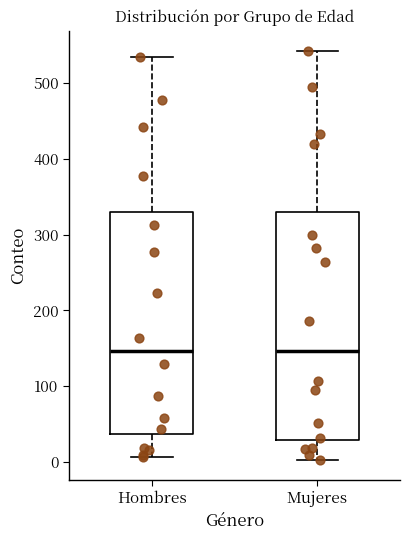

Reading left to right, transcribe this box plot: for each box, give where its median line is, the range the box spans, and where its two whiskers end, as read against the y-axis. The values are not printed on the chart, so give them approximately, as read against the axis.

Hombres: median 150, box 40 to 330, whiskers 10 to 530
Mujeres: median 150, box 30 to 330, whiskers 0 to 540